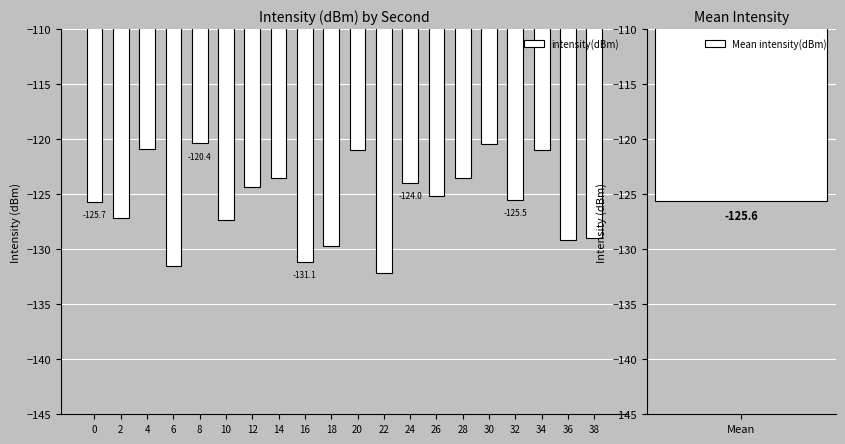

What is the smallest value displayed?

-132.2